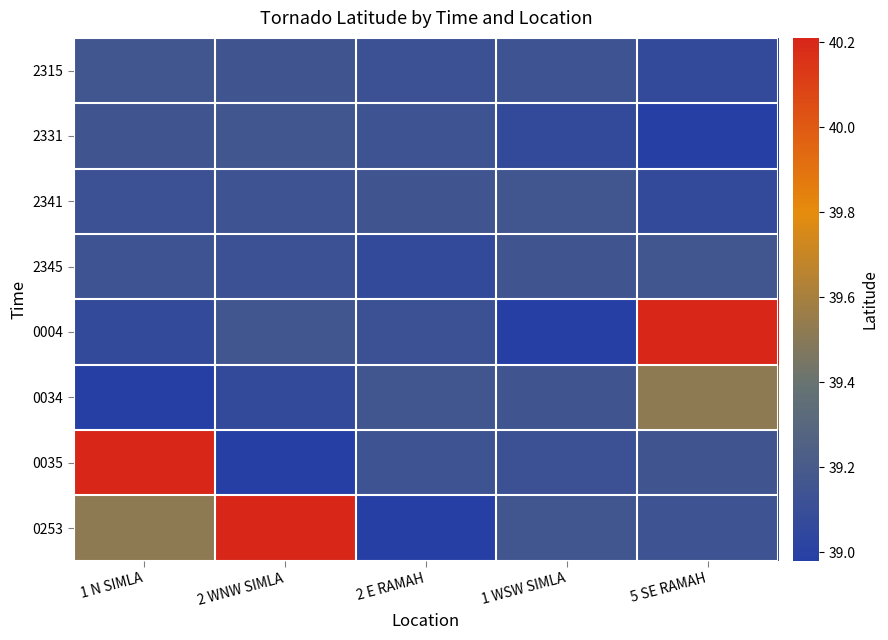

What is the maximum value shown in the chart?

40.2